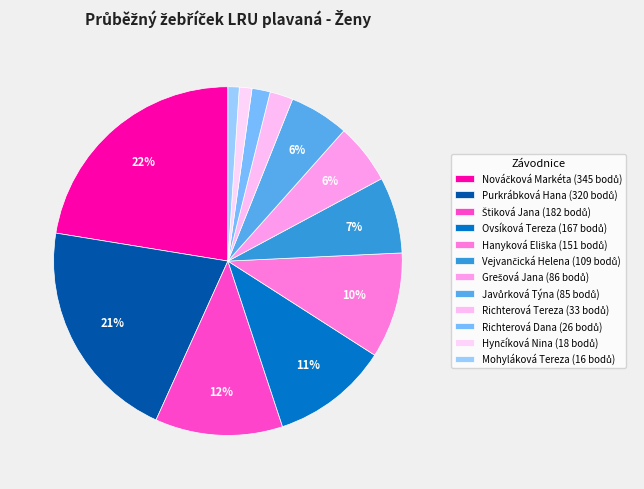

How many segments does this pie chart have?

12